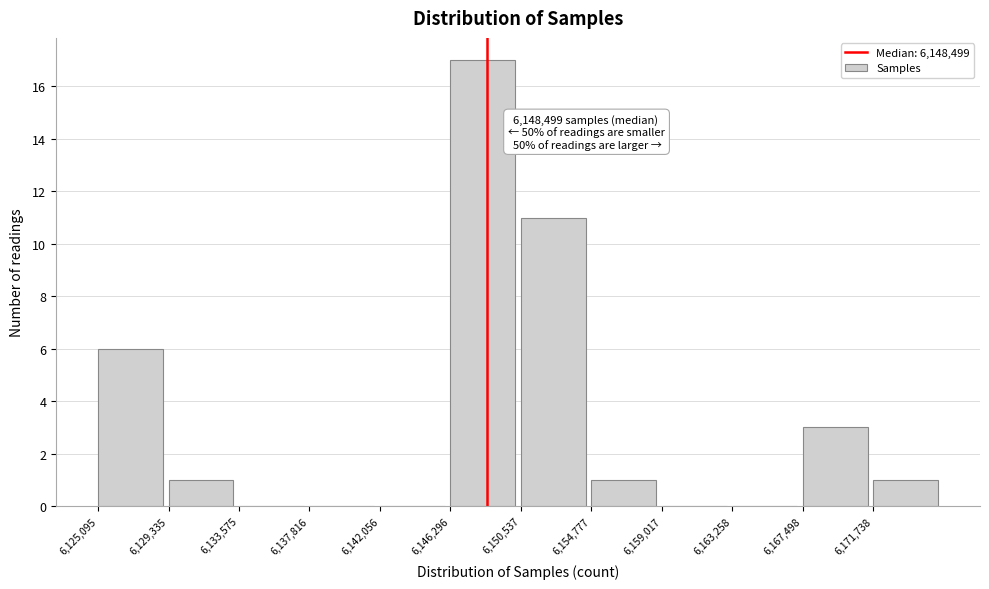

Which range on the x-axis has the tallest bar?

6146500 to 6150500